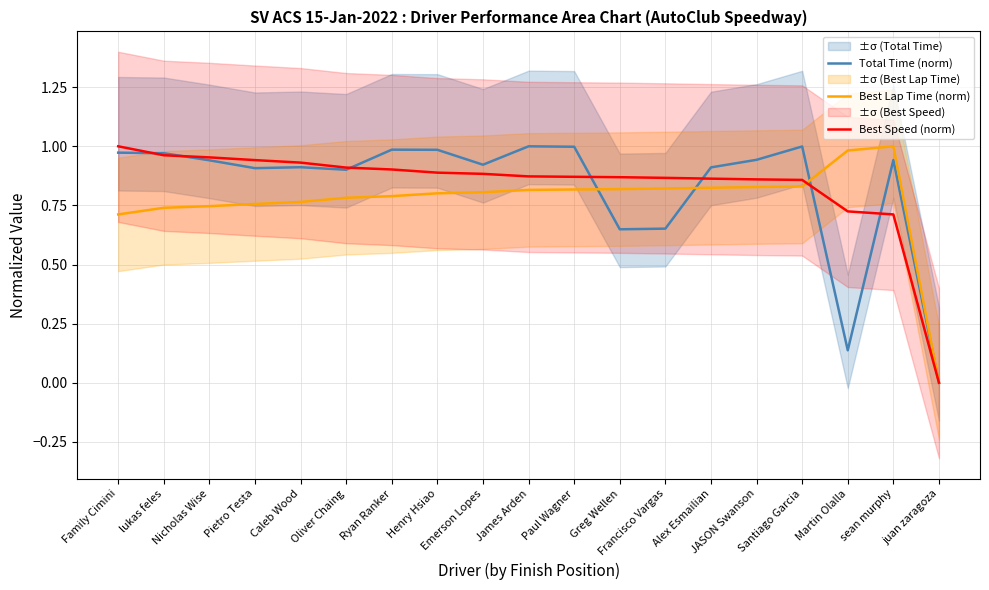

Reading left to right, transcribe all the data shown in this chart.

Total Time (norm): 1.0	1.0	0.9	0.9	0.9	0.9	1.0	1.0	0.9	1.0	1.0	0.6	0.7	0.9	0.9	1.0	0.1	0.9	0.0
Best Lap Time (norm): 0.7	0.7	0.7	0.8	0.8	0.8	0.8	0.8	0.8	0.8	0.8	0.8	0.8	0.8	0.8	0.8	1.0	1.0	0.0
Best Speed (norm): 1.0	1.0	1.0	0.9	0.9	0.9	0.9	0.9	0.9	0.9	0.9	0.9	0.9	0.9	0.9	0.9	0.7	0.7	0.0